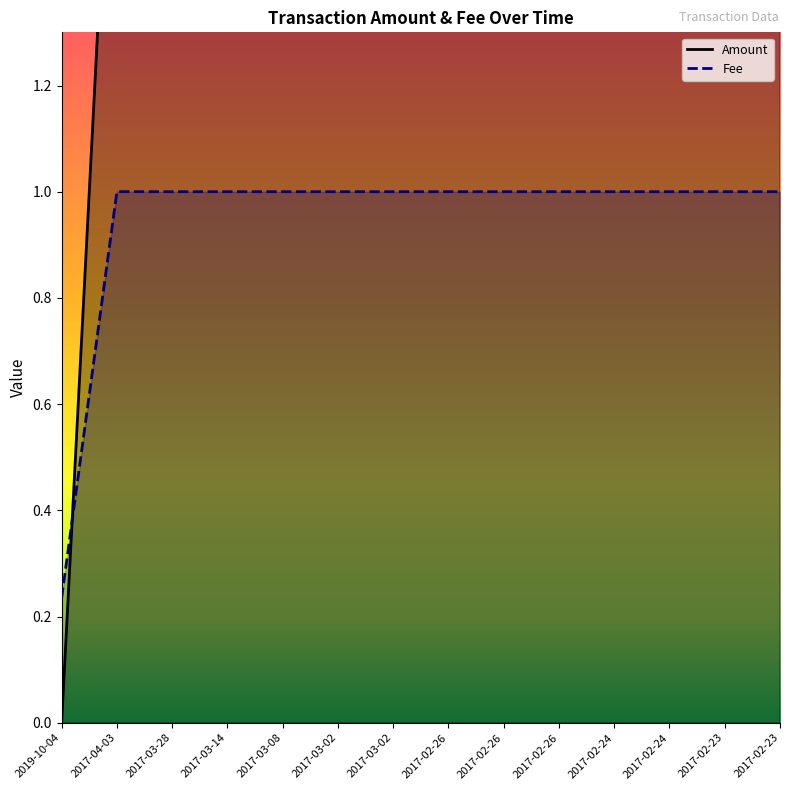

The Amount series shows 1.3 at 2017-03-02. True or false?

False